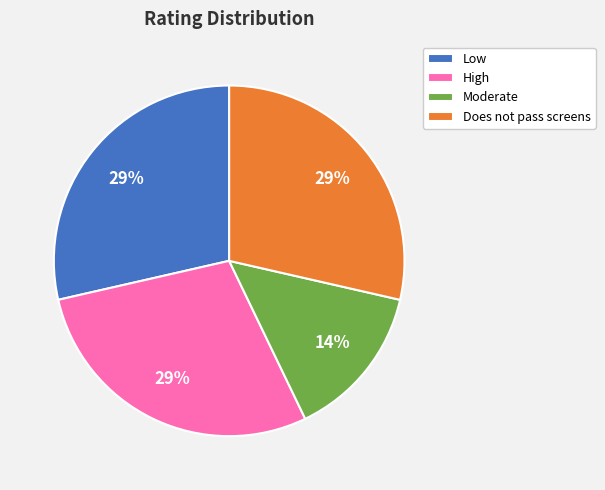

Is the sum of Moderate and Does not pass screens greater than half?

No